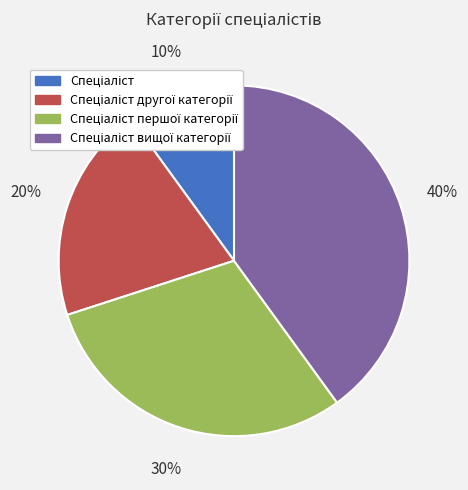

To the nearest percent, what is the difference between the largest and smallest slice percentages?

30%